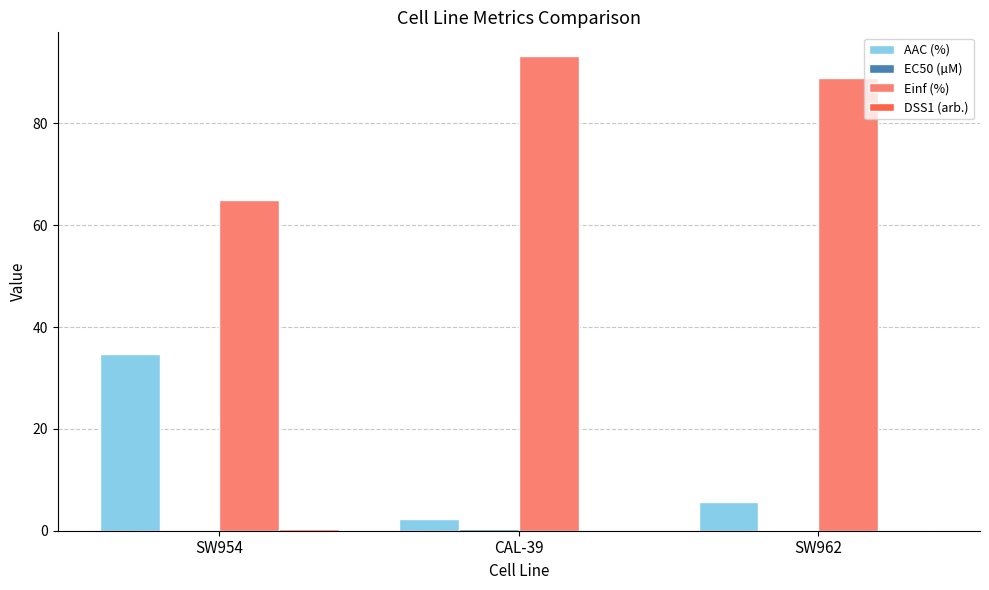

Where is Einf (%) nearest to the value 79?

SW962